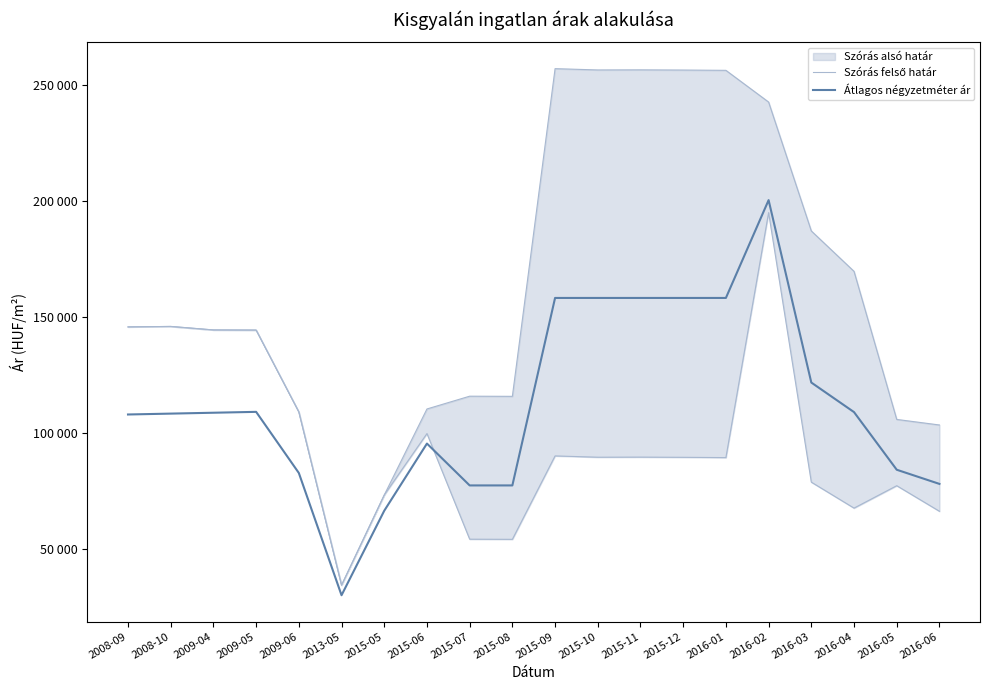

What is the sum of all Szórás felső határ values?

3230899